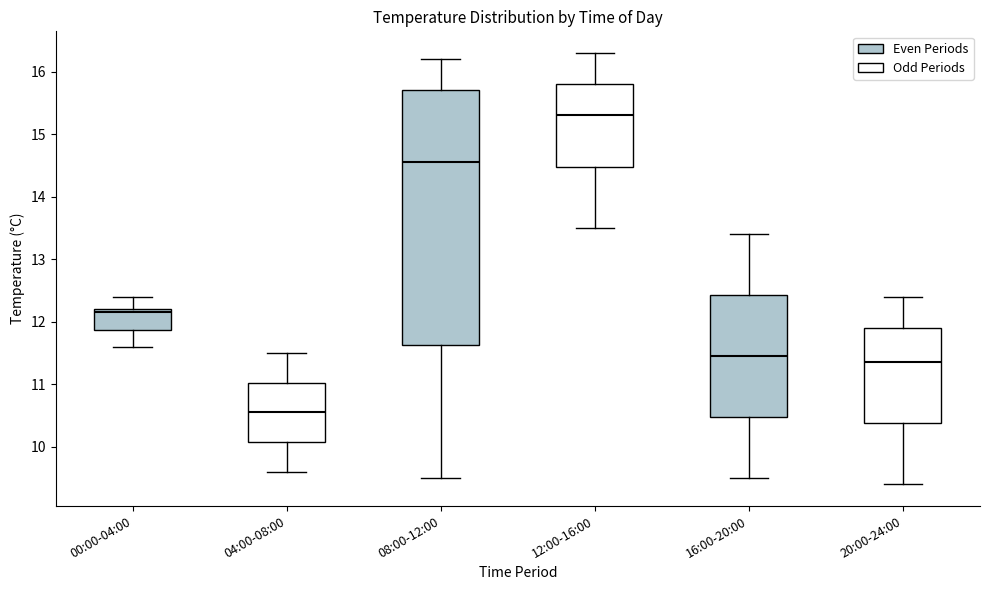

Reading left to right, read every box against the y-axis: the position of its median line, the range the box covers, and the ends of its whiskers. The values are not printed on the chart, so give them approximately, as read against the axis.

00:00-04:00: median 12.2 (just below the box's upper edge), box 11.9 to 12.2, whiskers 11.6 to 12.4
04:00-08:00: median 10.6, box 10.1 to 11.0, whiskers 9.6 to 11.5
08:00-12:00: median 14.6, box 11.6 to 15.7, whiskers 9.5 to 16.2
12:00-16:00: median 15.3, box 14.5 to 15.8, whiskers 13.5 to 16.3
16:00-20:00: median 11.5, box 10.5 to 12.4, whiskers 9.5 to 13.4
20:00-24:00: median 11.4, box 10.4 to 11.9, whiskers 9.4 to 12.4